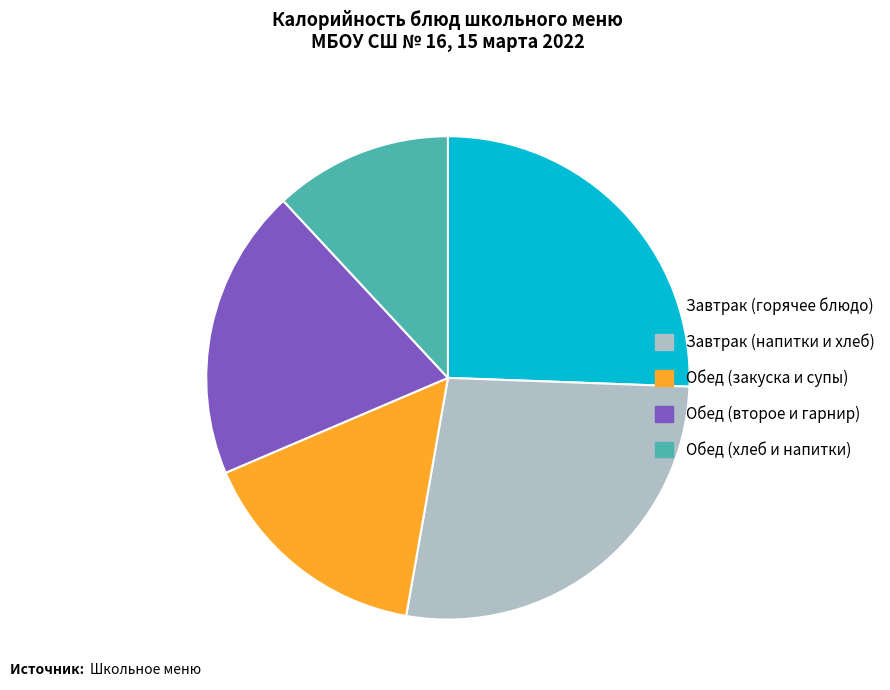

Is Завтрак (напитки и хлеб) the majority of the pie?

No